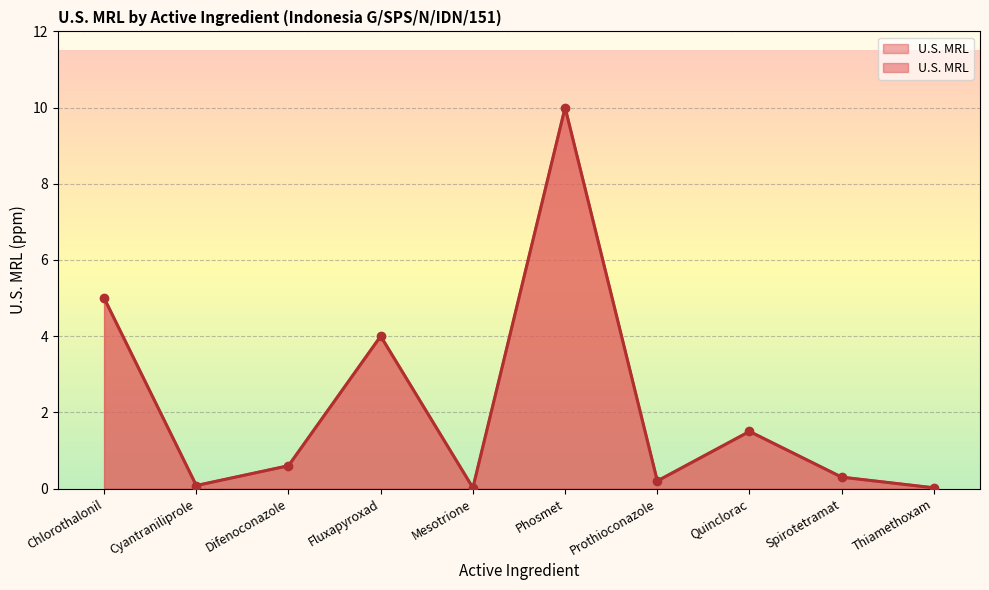

What is the label of the 7th point from the right?

Fluxapyroxad